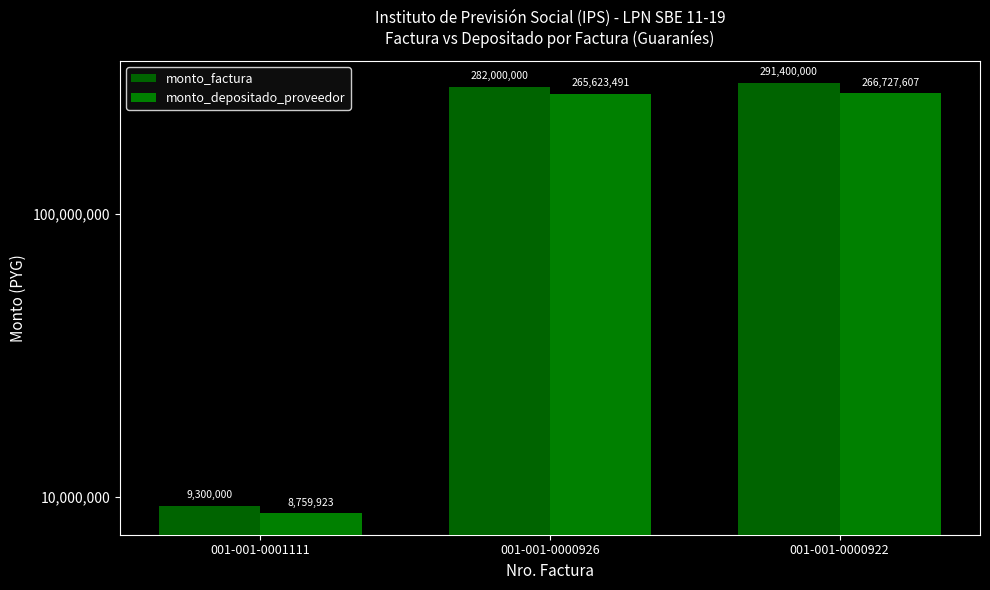

Reading left to right, transcribe all the data shown in this chart.

monto_factura: 9300000	282000000	291400000
monto_depositado_proveedor: 8759923	265623491	266727607